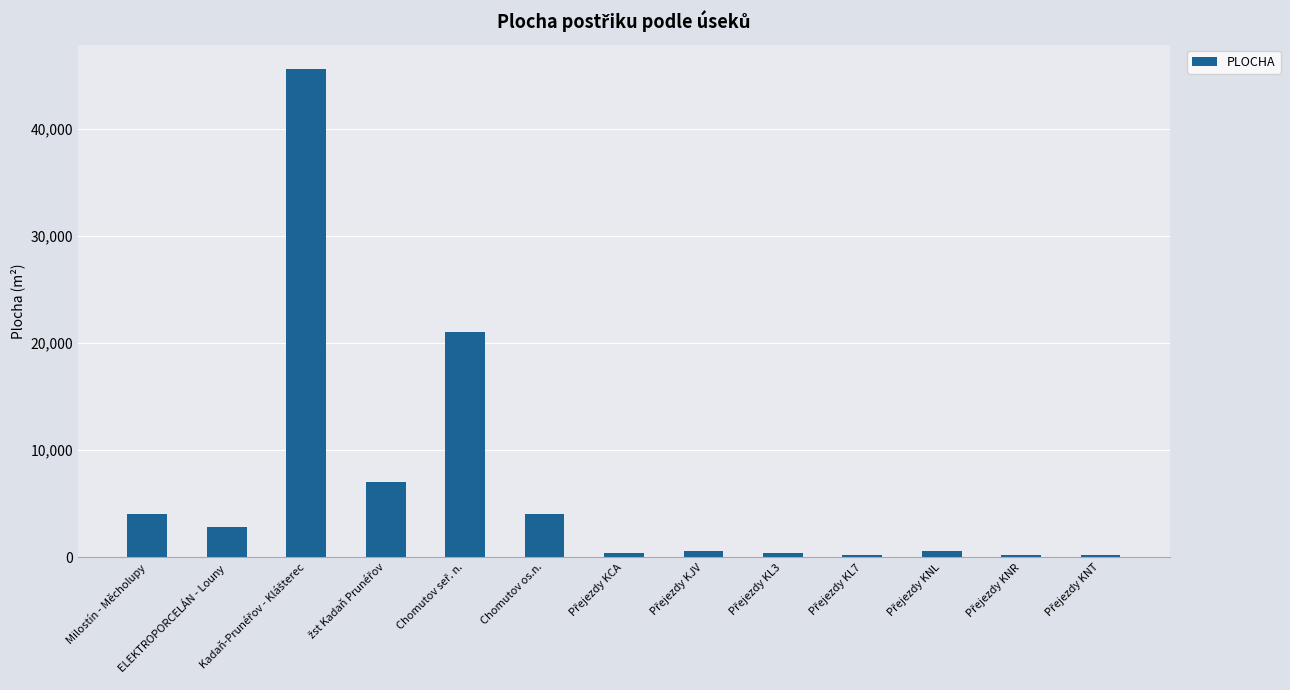

What is the maximum value shown in the chart?

45600